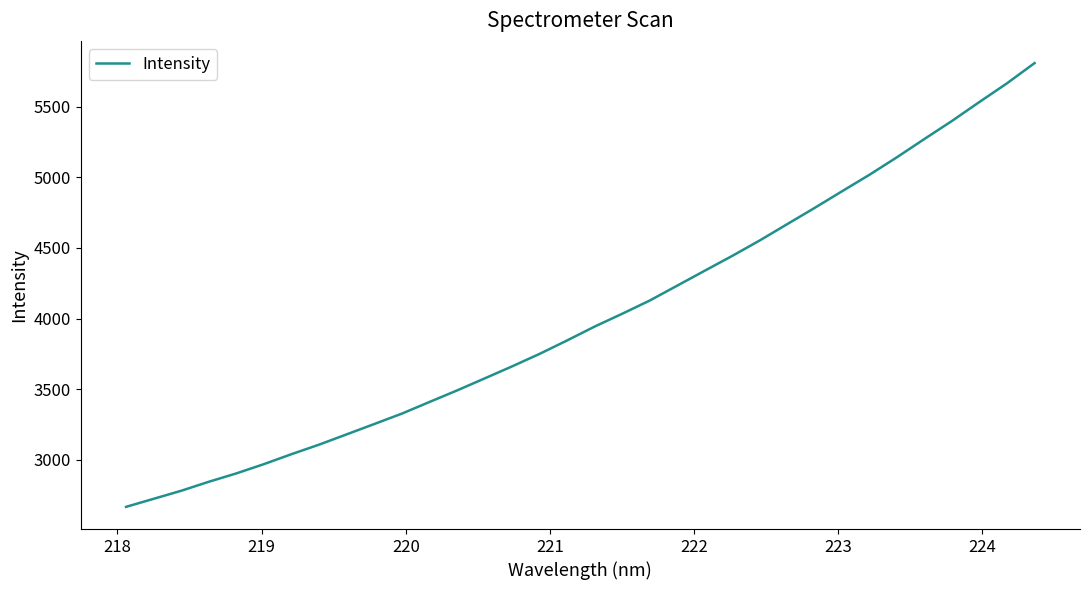

What is the minimum value shown in the chart?

2668.4